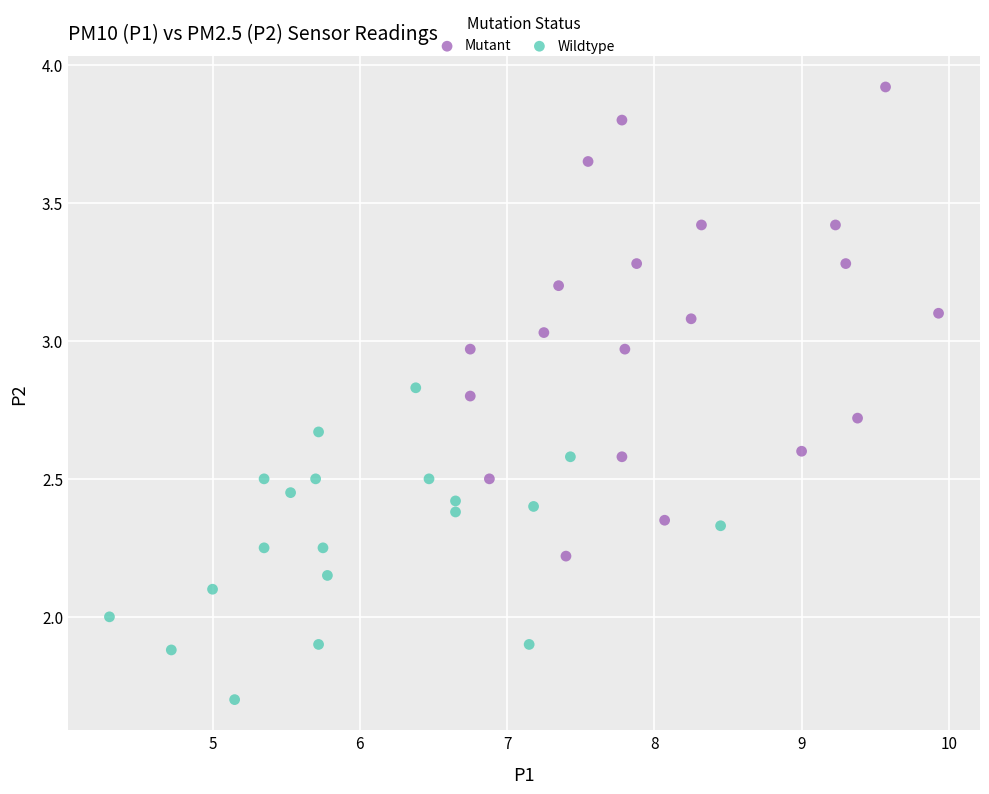

Which series reaches the maximum Y coordinate?

Mutant